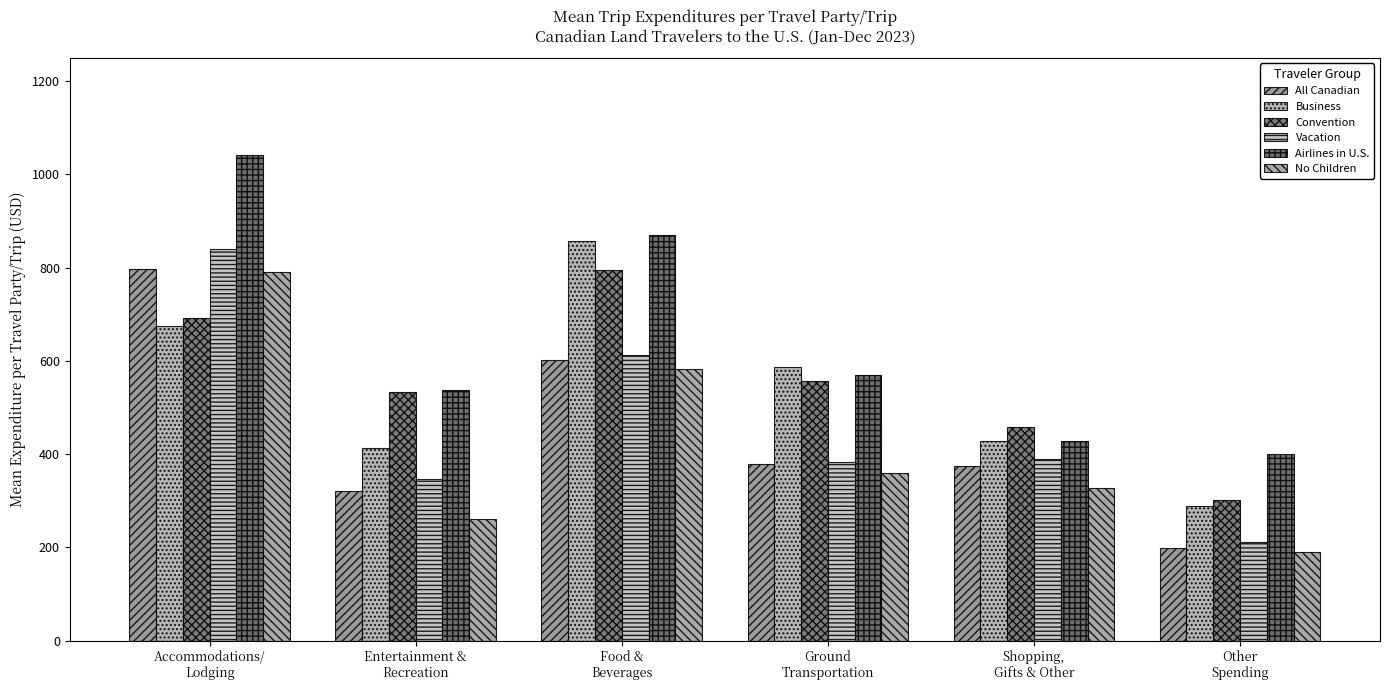

What is the sum of all All Canadian values?

2673.8